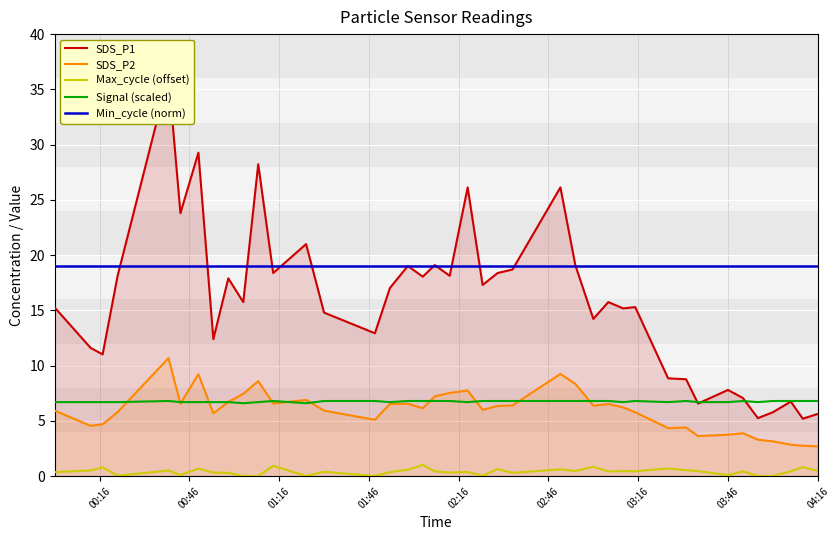

True or false: Min_cycle (norm) and Max_cycle (offset) cross at least once.

False